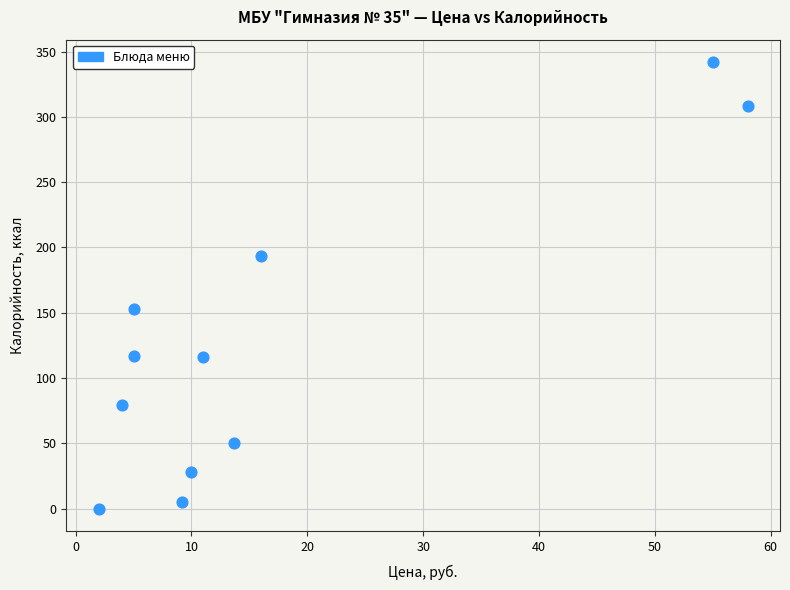

What is the average Y value?

126.6